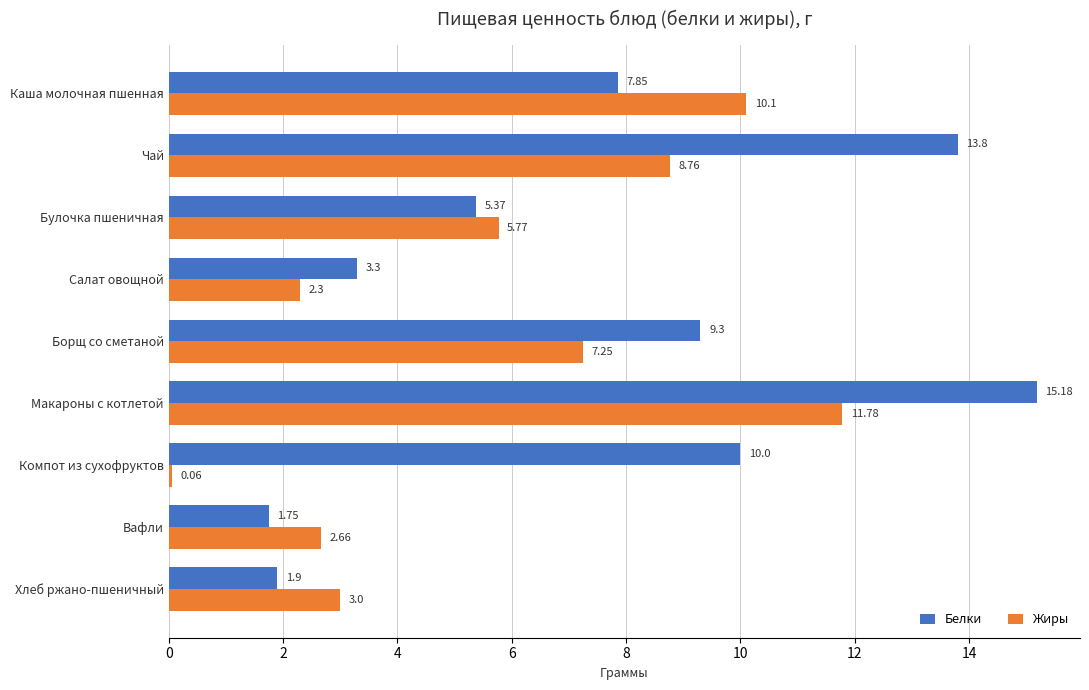

List the series in order of their peak value, lowest first.

Жиры, Белки